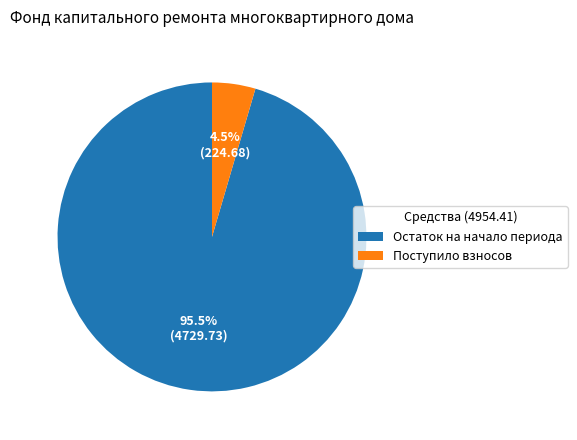

To the nearest percent, what is the difference between the Остаток на начало периода and Поступило взносов slice percentages?

91%